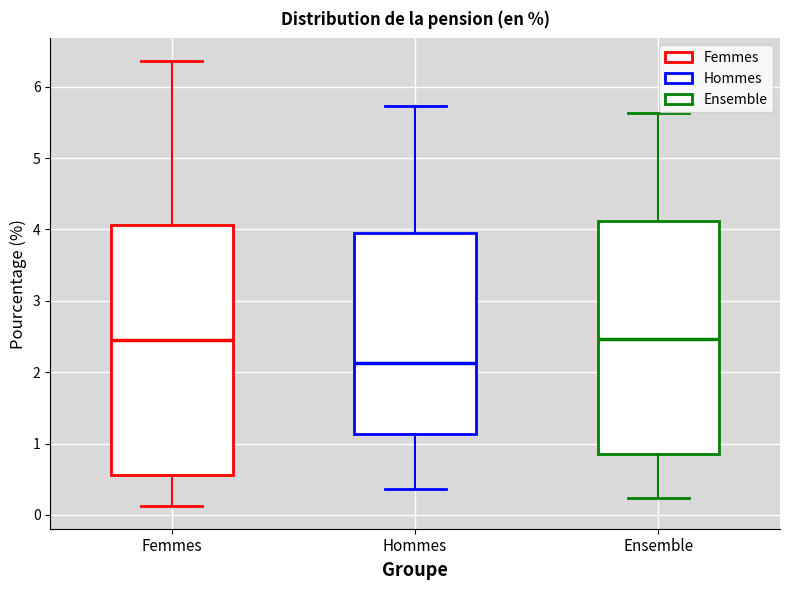

Which box is the tallest, from its lower edge to its upper edge?

Femmes